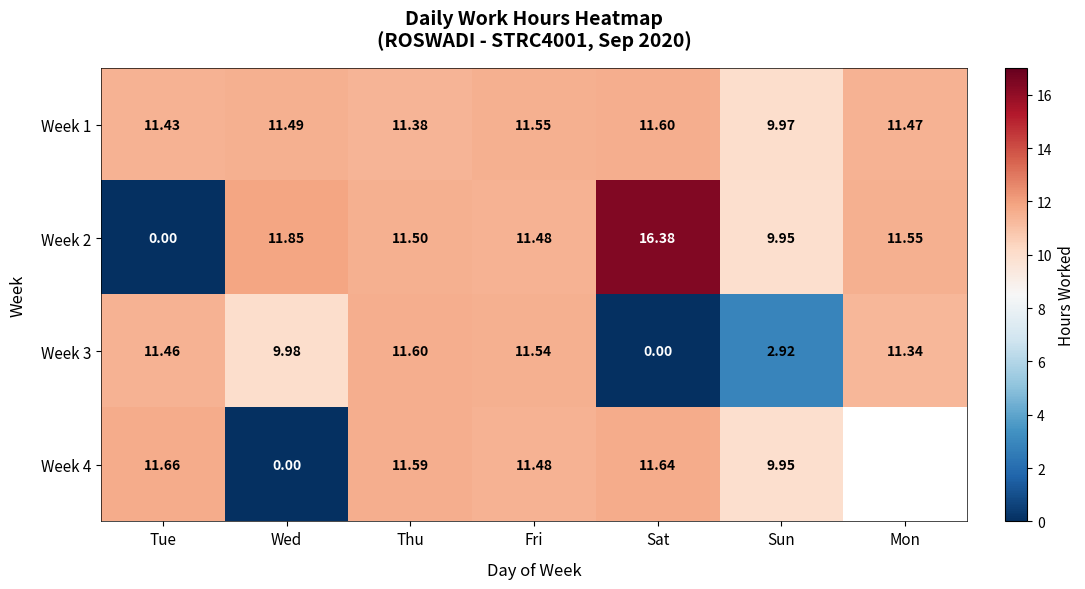

At which label does Week 2 first exceed 11?

Wed